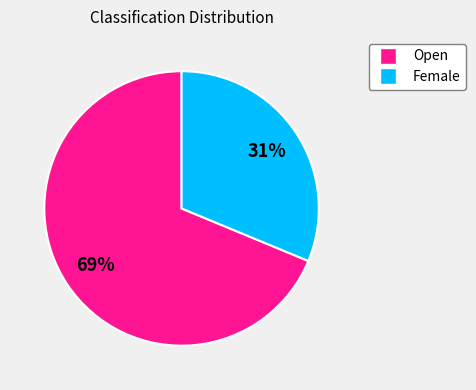

What percentage is the Open slice, to the nearest percent?

69%